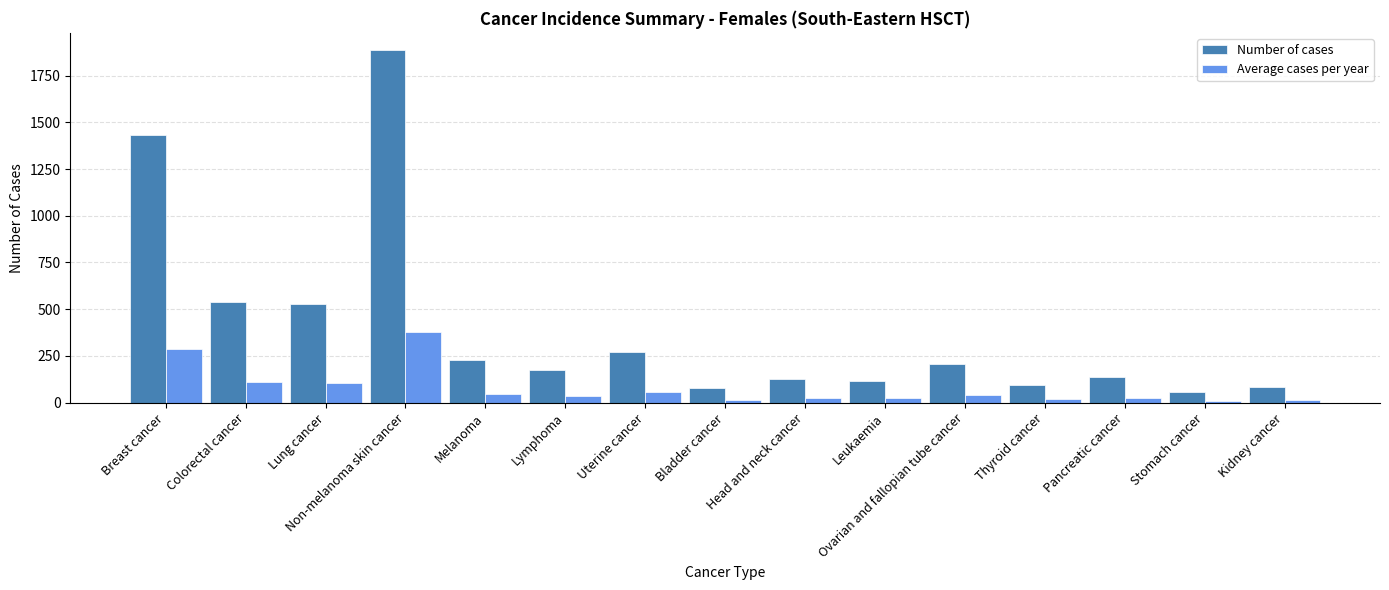

What is the total value across all series at Uterine cancer?

323